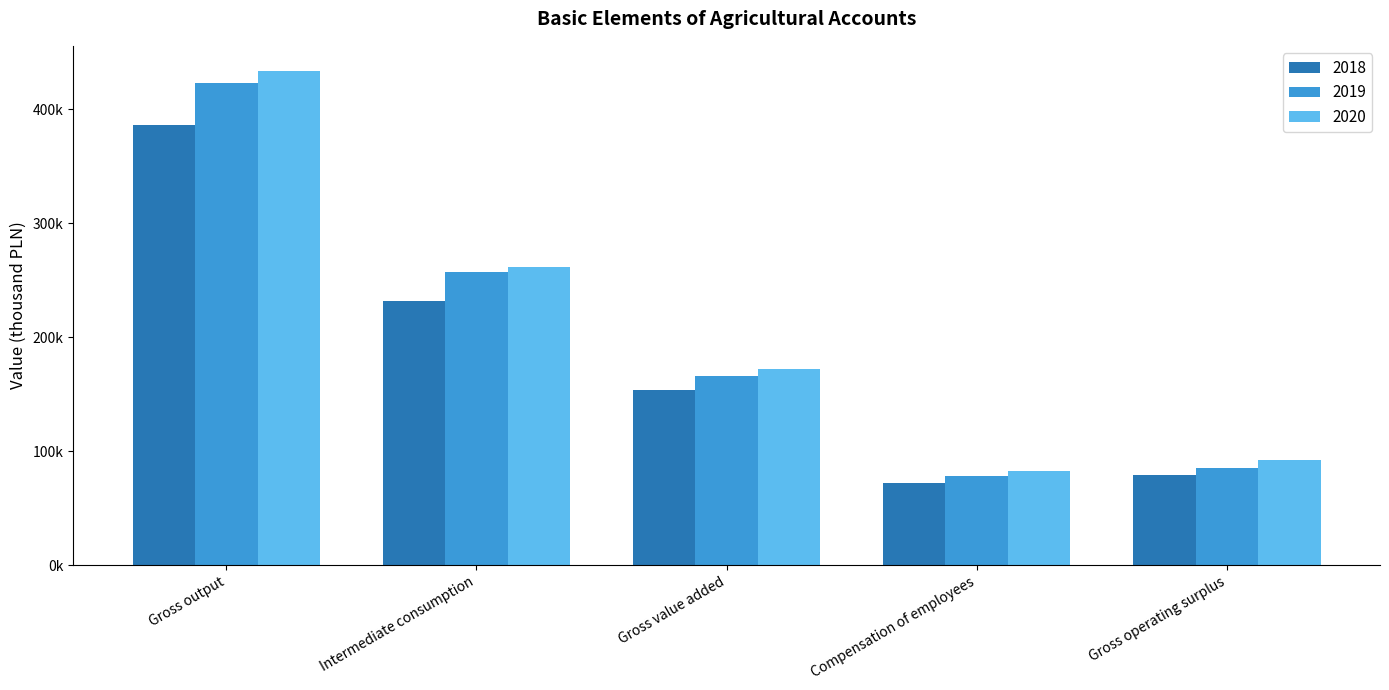

Are the bars grouped side by side (vs. stacked)?

Yes